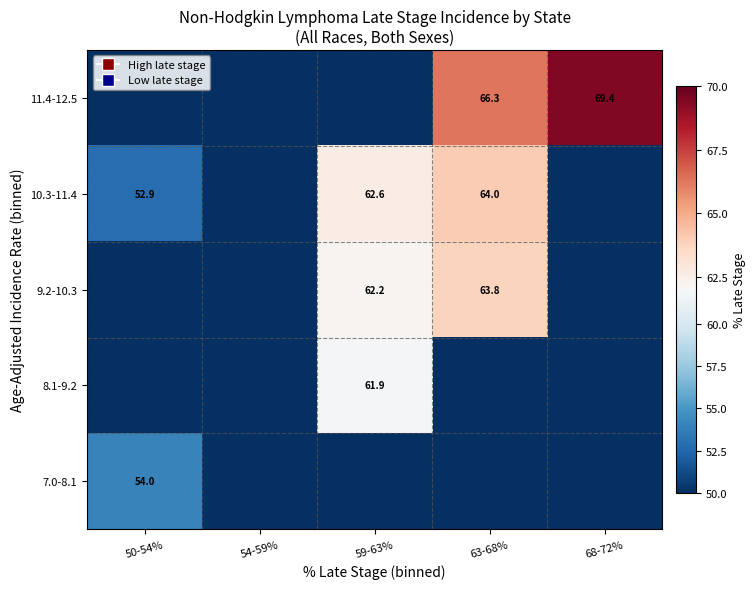

How many data points does each series have?

5